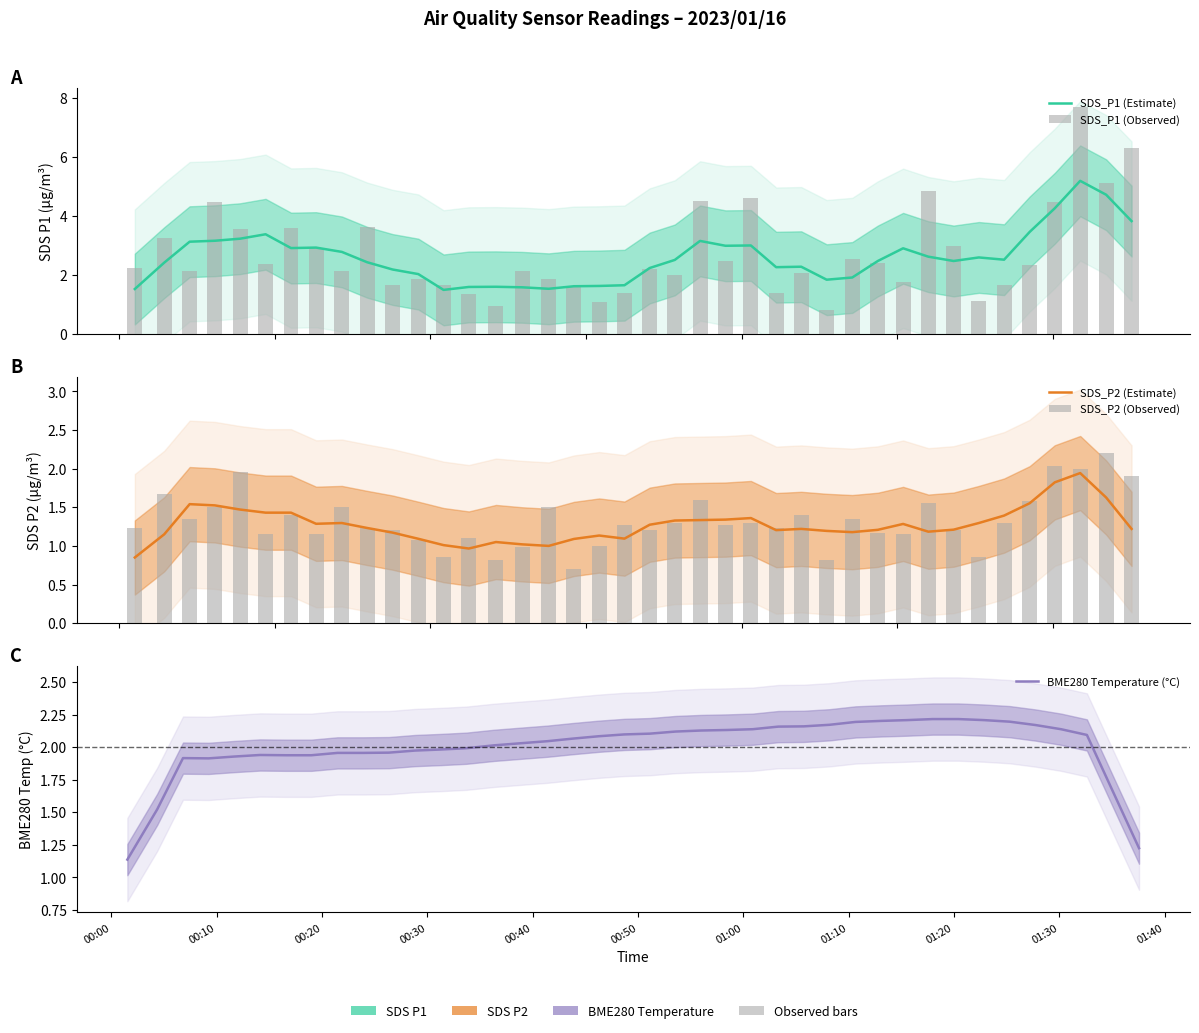

Which series has the largest total across all categories?

SDS_P1 (Observed)